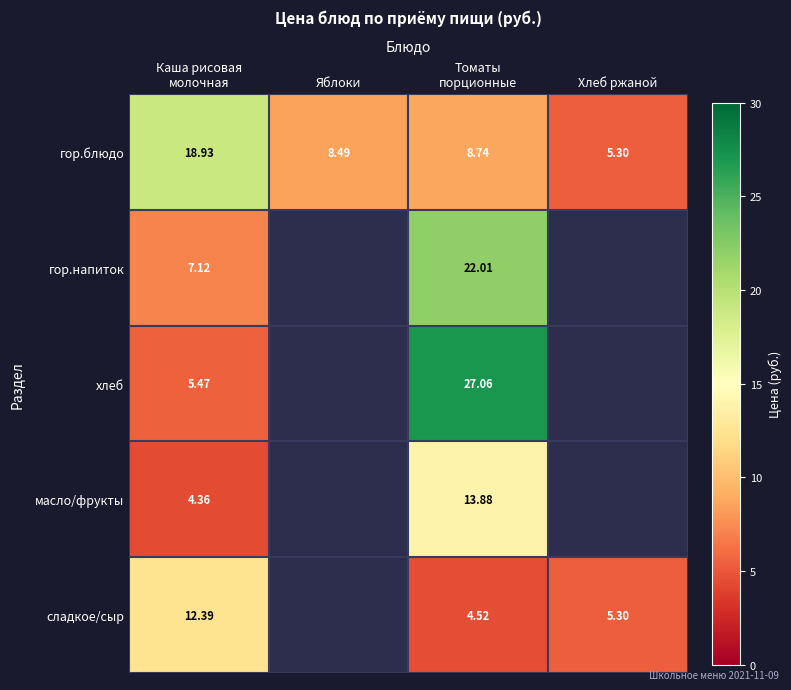

Which category has the lowest value in the гор.блюдо series?

Хлеб ржаной